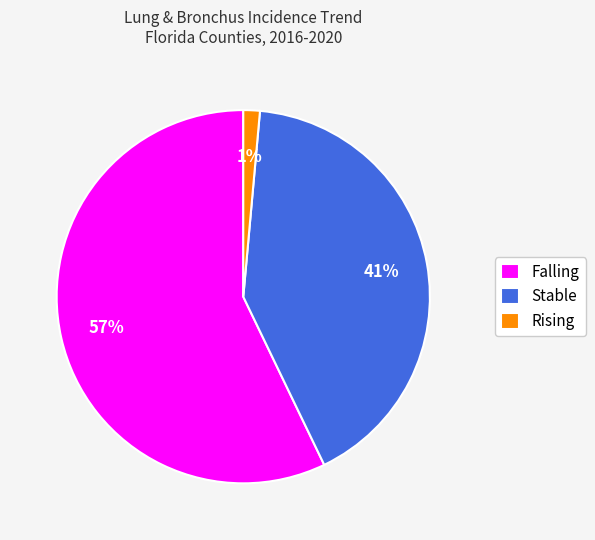

The Stable slice represents 47% of the pie. True or false?

False